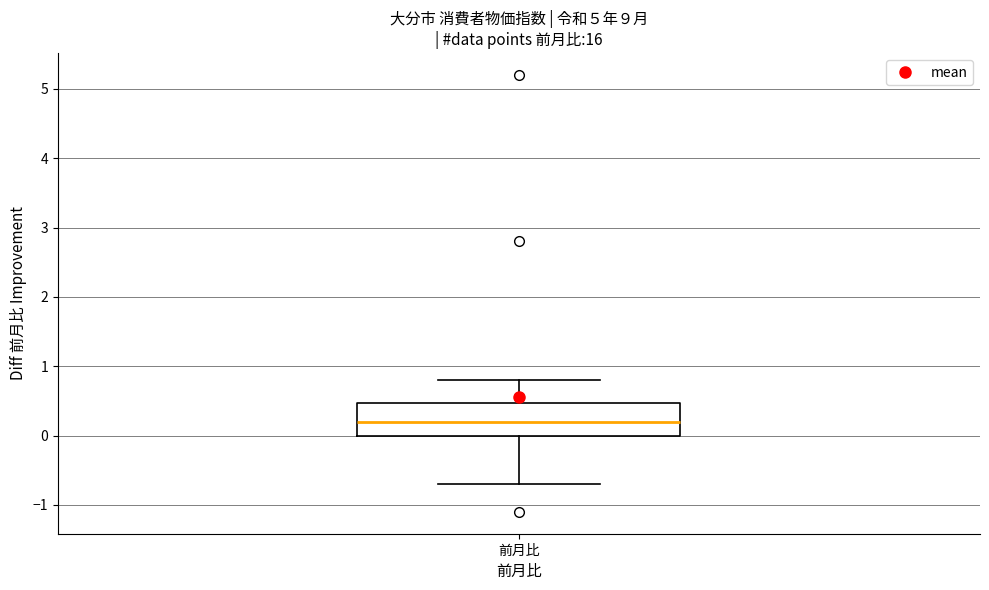

Where does the median line of the box for 前月比 sit on the y-axis? The values are not printed on the chart, so give them approximately, as read against the axis.

0.2